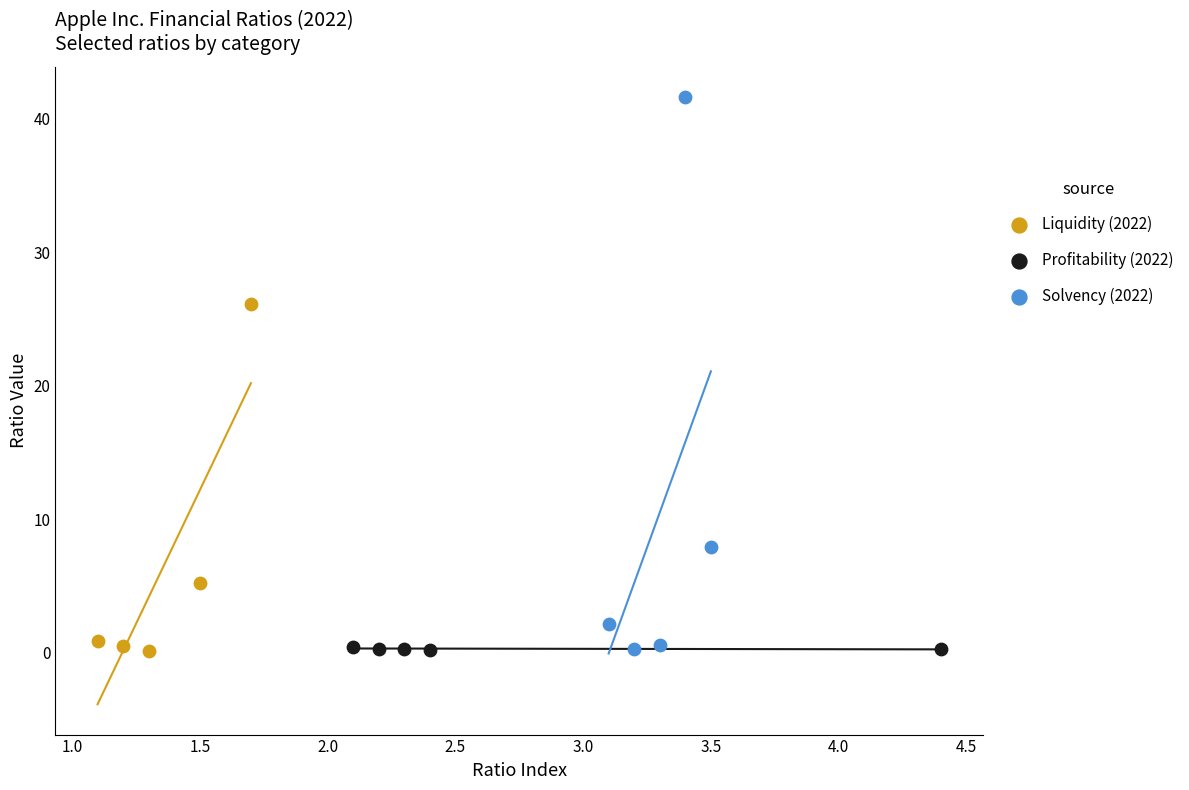

Which series has the widest spread of Y values?

Solvency (2022)